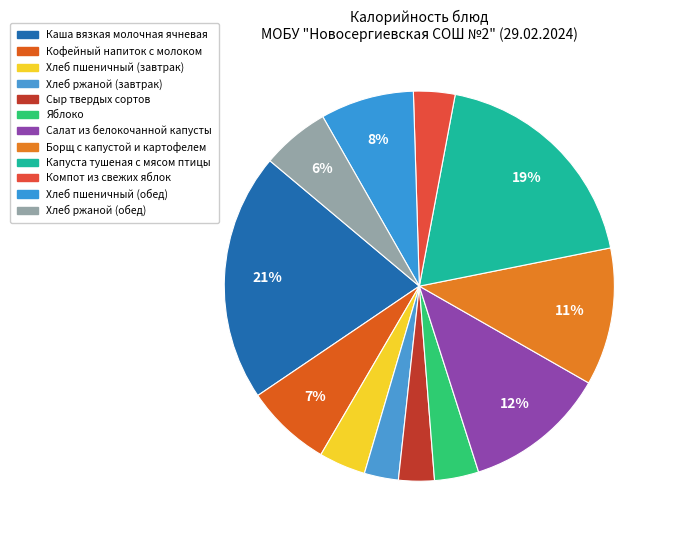

Rank the categories by value from lowest to highest.

Хлеб ржаной (завтрак), Сыр твердых сортов, Компот из свежих яблок, Яблоко, Хлеб пшеничный (завтрак), Хлеб ржаной (обед), Кофейный напиток с молоком, Хлеб пшеничный (обед), Борщ с капустой и картофелем, Салат из белокочанной капусты, Капуста тушеная с мясом птицы, Каша вязкая молочная ячневая